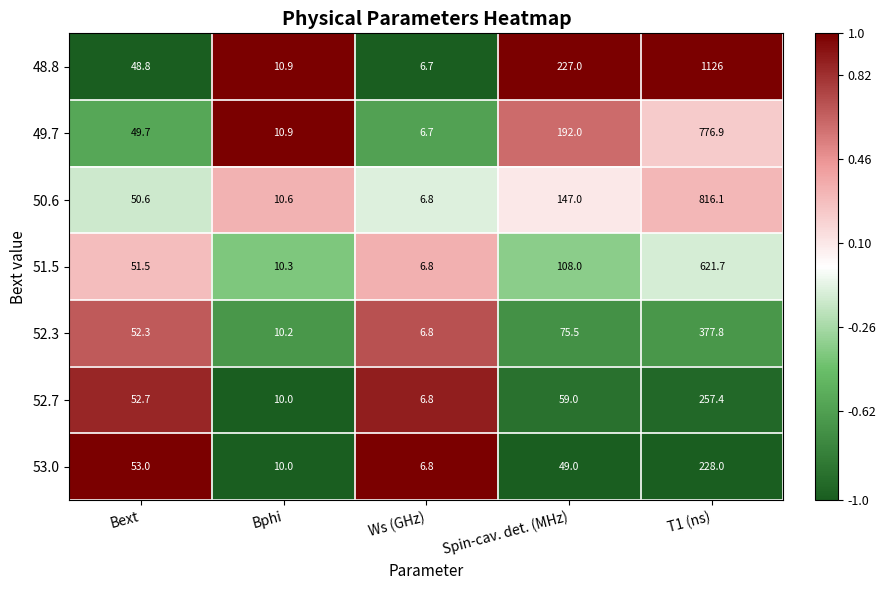

Rank the series at Spin-cav. det. (MHz) from lowest to highest value.

53.0, 52.7, 52.3, 51.5, 50.6, 49.7, 48.8